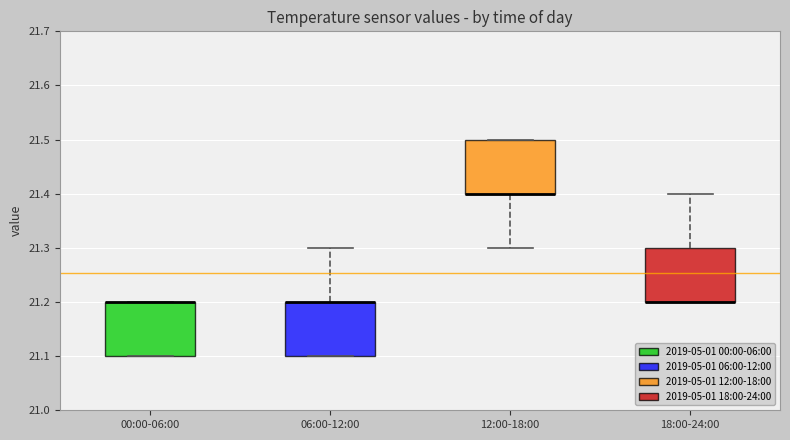

Reading left to right, transcribe this box plot: for each box, give where its median line is, the range the box spans, and where its two whiskers end, as read against the y-axis. The values are not printed on the chart, so give them approximately, as read against the axis.

00:00-06:00: median 21.2 (drawn on the box's upper edge), box 21.1 to 21.2, whiskers 21.1 to 21.2
06:00-12:00: median 21.2 (drawn on the box's upper edge), box 21.1 to 21.2, whiskers 21.1 to 21.3
12:00-18:00: median 21.4 (drawn on the box's lower edge), box 21.4 to 21.5, whiskers 21.3 to 21.5
18:00-24:00: median 21.2 (drawn on the box's lower edge), box 21.2 to 21.3, whiskers 21.2 to 21.4